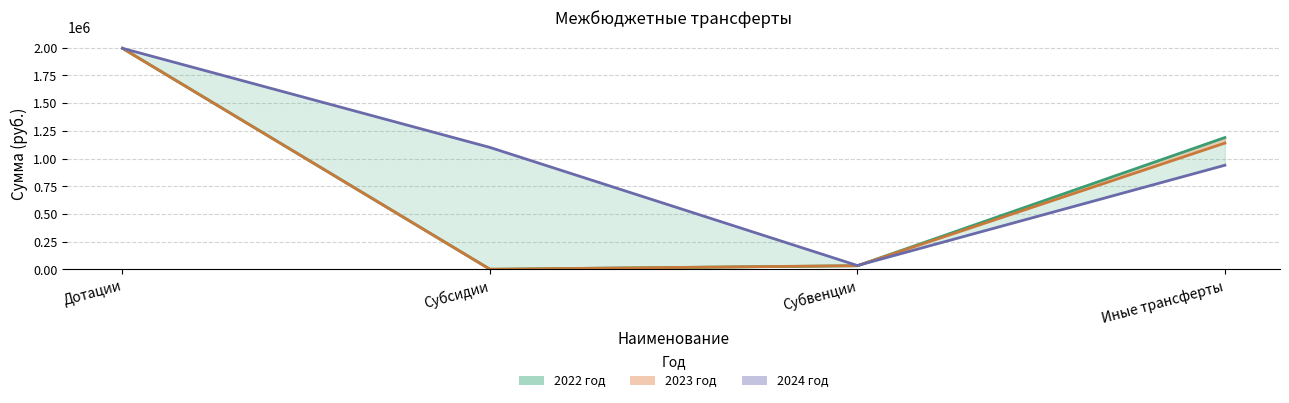

How many values in the 2022 год series are below 1189360?

2